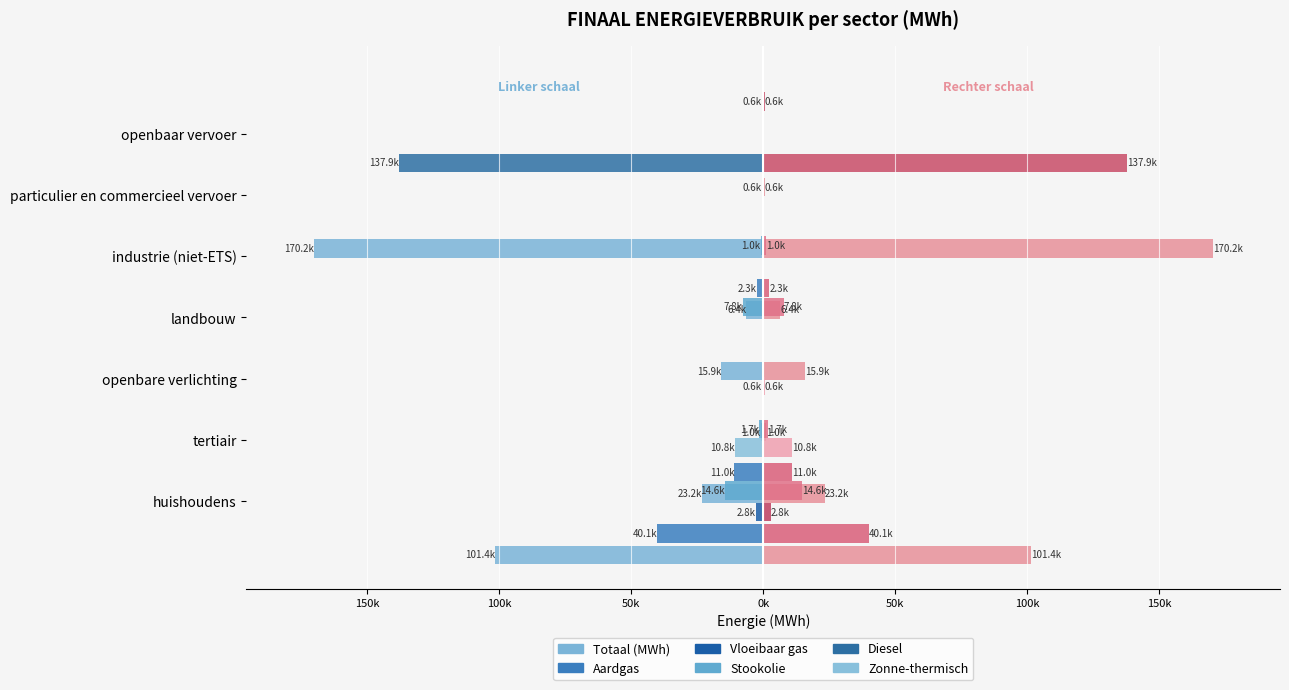

How many bars are there in each group?

6